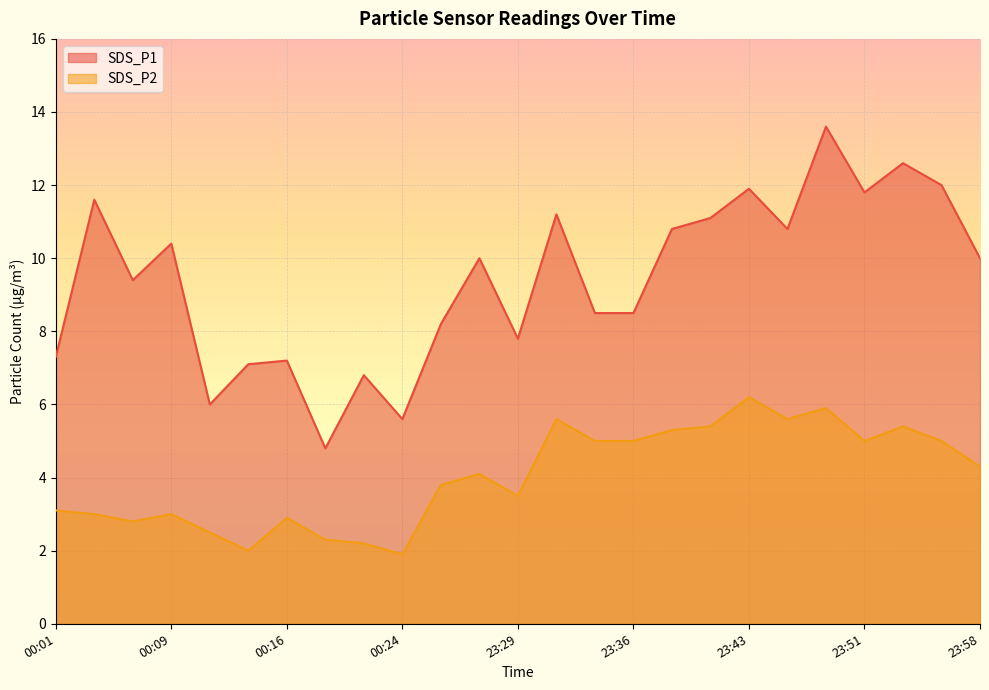

Reading left to right, transcribe all the data shown in this chart.

SDS_P1: 00:01=7.3	00:04=11.6	00:06=9.4	00:09=10.4	00:11=6.0	00:14=7.1	00:16=7.2	00:19=4.8	00:21=6.8	00:24=5.6	23:24=8.2	23:26=10.0	23:29=7.8	23:31=11.2	23:33=8.5	23:36=8.5	23:38=10.8	23:41=11.1	23:43=11.9	23:46=10.8	23:48=13.6	23:51=11.8	23:53=12.6	23:56=12.0	23:58=10.0
SDS_P2: 00:01=3.1	00:04=3.0	00:06=2.8	00:09=3.0	00:11=2.5	00:14=2.0	00:16=2.9	00:19=2.3	00:21=2.2	00:24=1.9	23:24=3.8	23:26=4.1	23:29=3.5	23:31=5.6	23:33=5.0	23:36=5.0	23:38=5.3	23:41=5.4	23:43=6.2	23:46=5.6	23:48=5.9	23:51=5.0	23:53=5.4	23:56=5.0	23:58=4.3